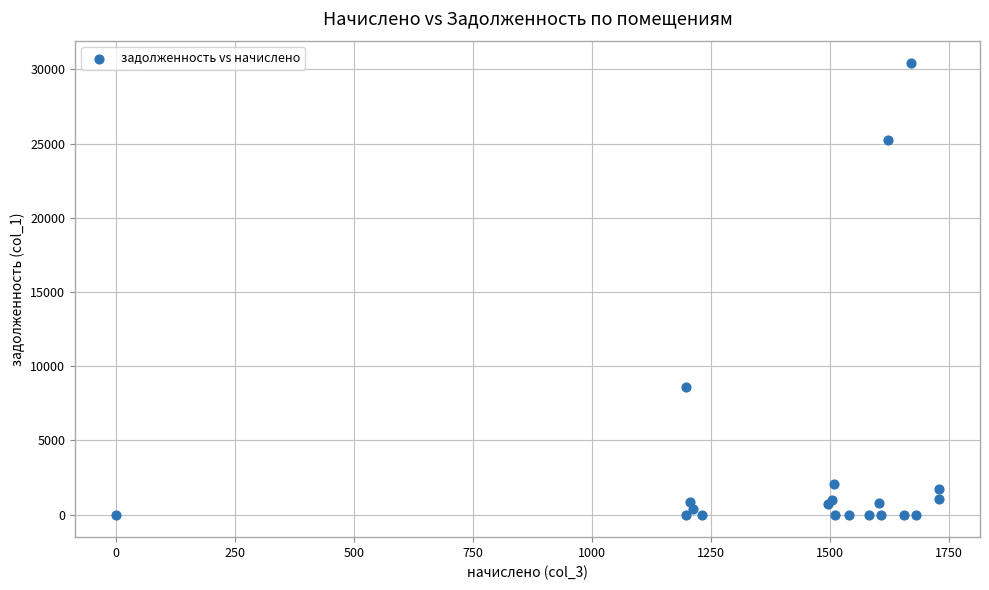

What Y value in the scatter plot is closest to 15204?

8573.3